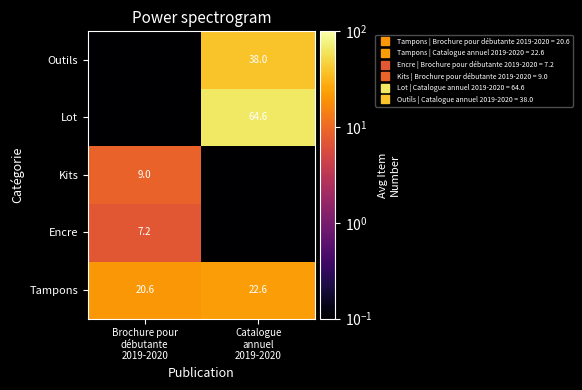

True or false: Outils has a value of 0.0 at Brochure pour débutante 2019-2020.

False